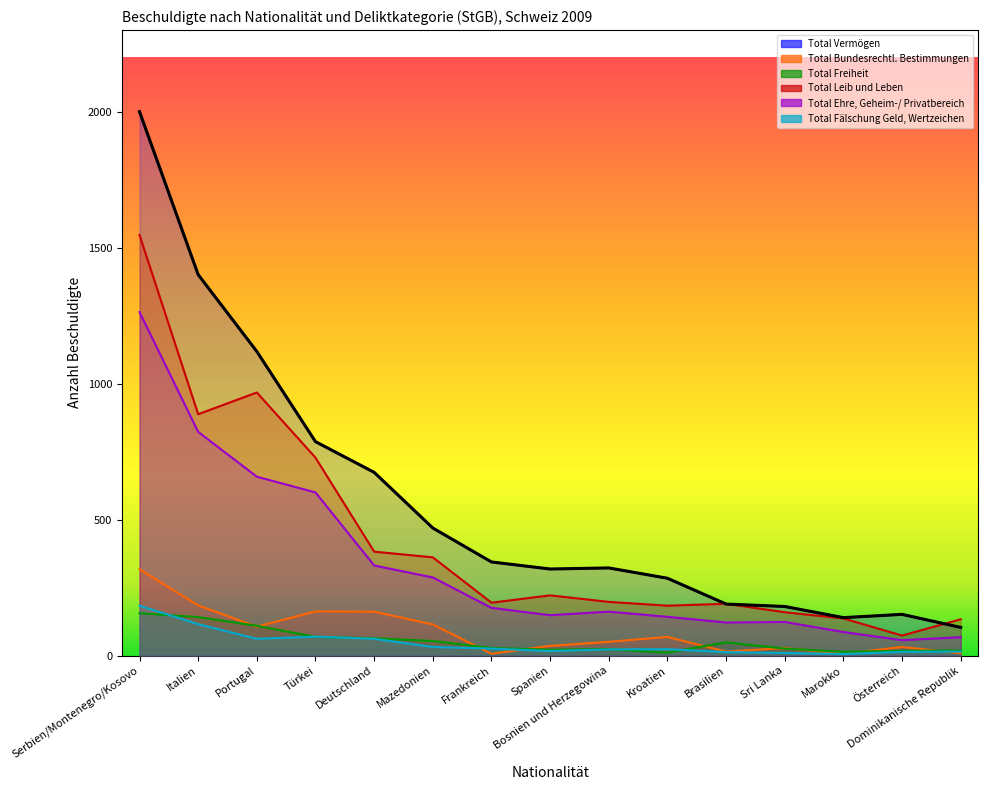

Which series has the largest total across all categories?

Total Vermögen